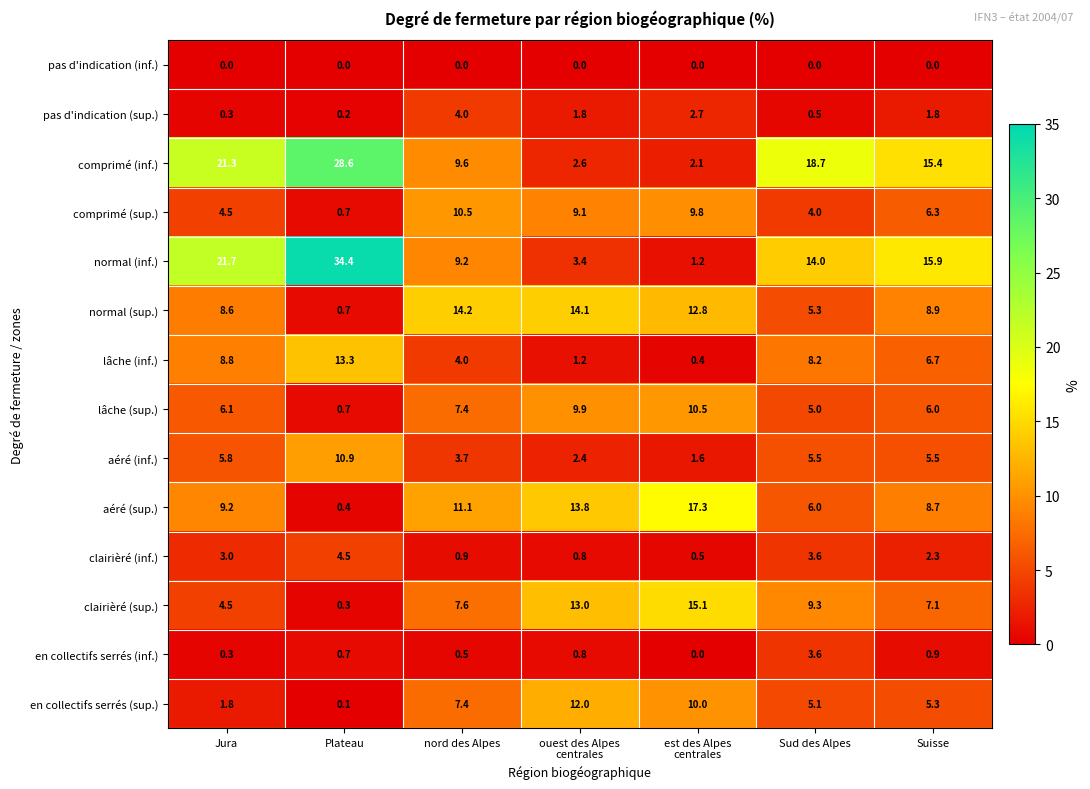

What is the total value across all series at Plateau?

95.5